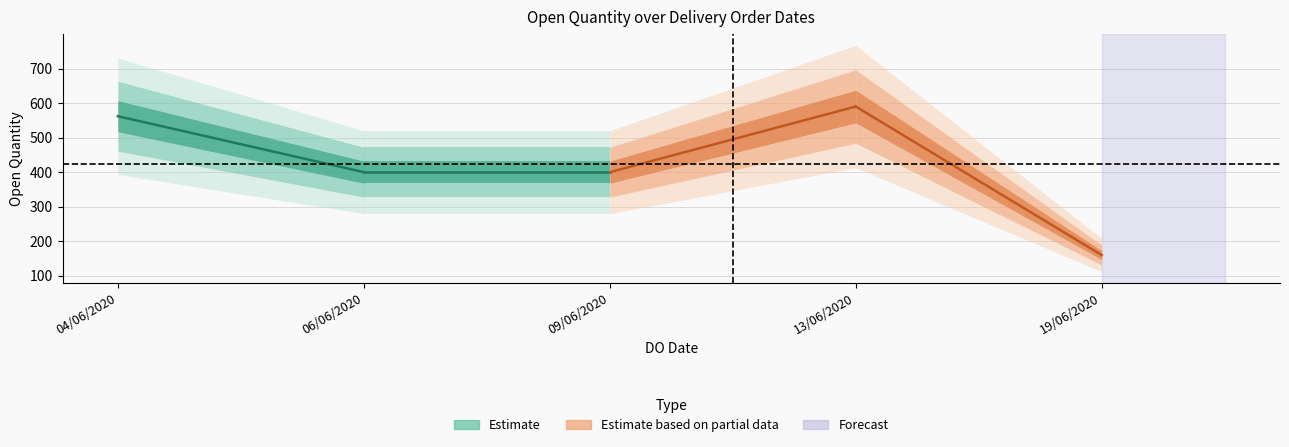

List the labels in order of value, smallest first.

19/06/2020, 06/06/2020, 09/06/2020, 04/06/2020, 13/06/2020